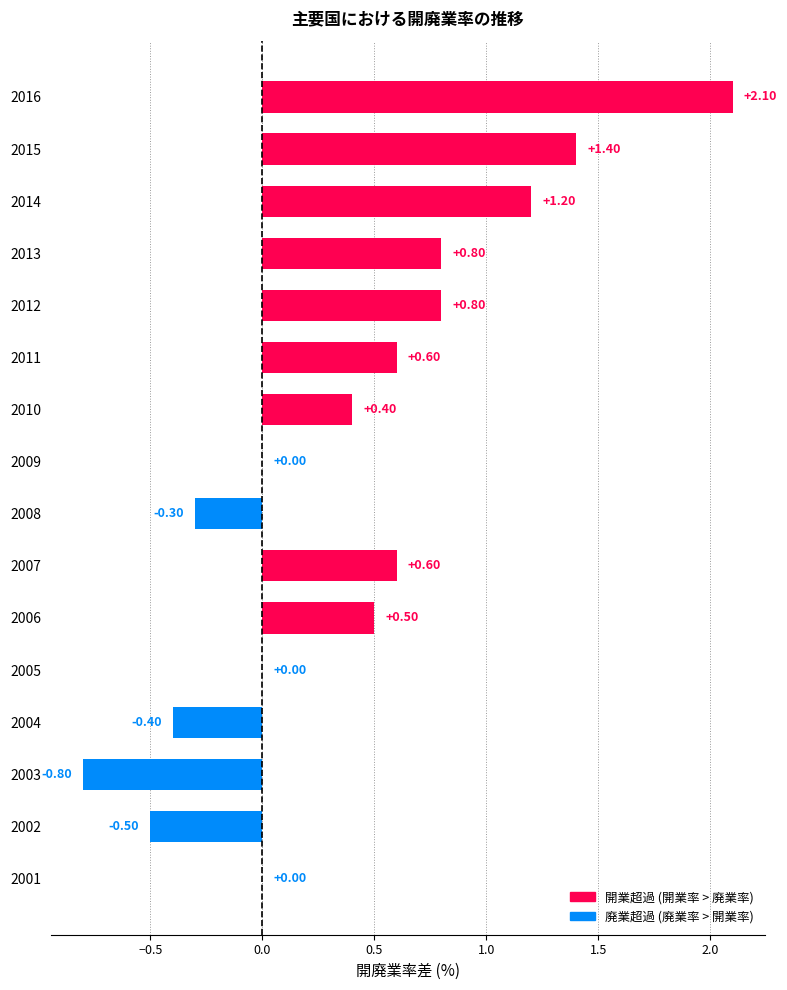

What is the sum of the values at 2005 and 2012?

0.8